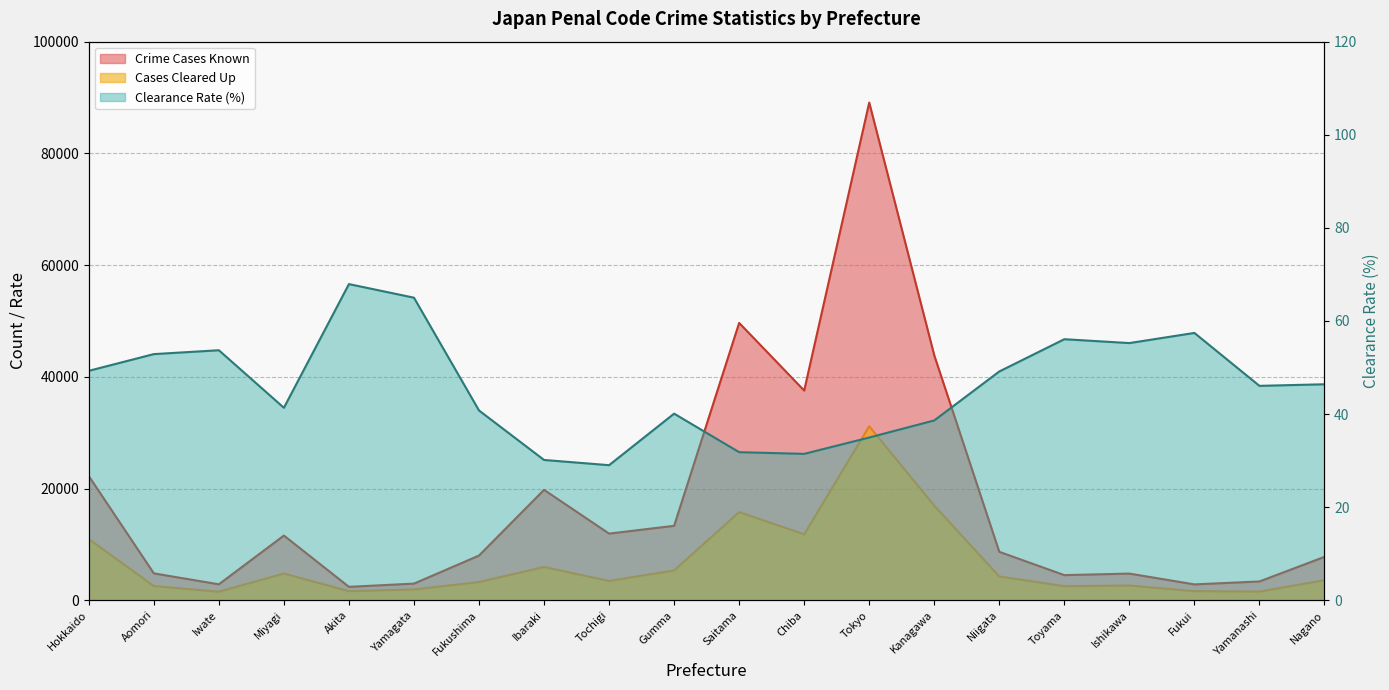

What are all the series names shown in the legend?

Crime Cases Known, Cases Cleared Up, Clearance Rate (%)